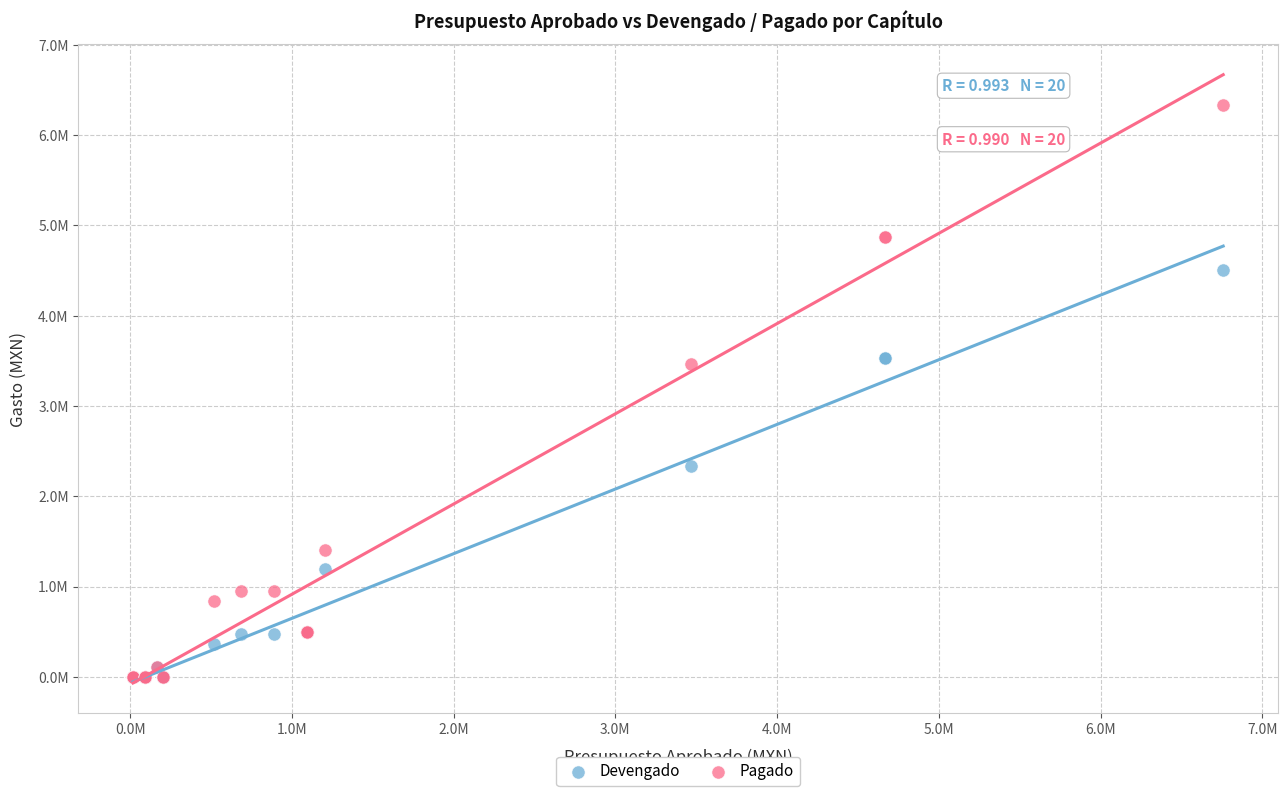

Which series reaches the maximum Y coordinate?

Pagado